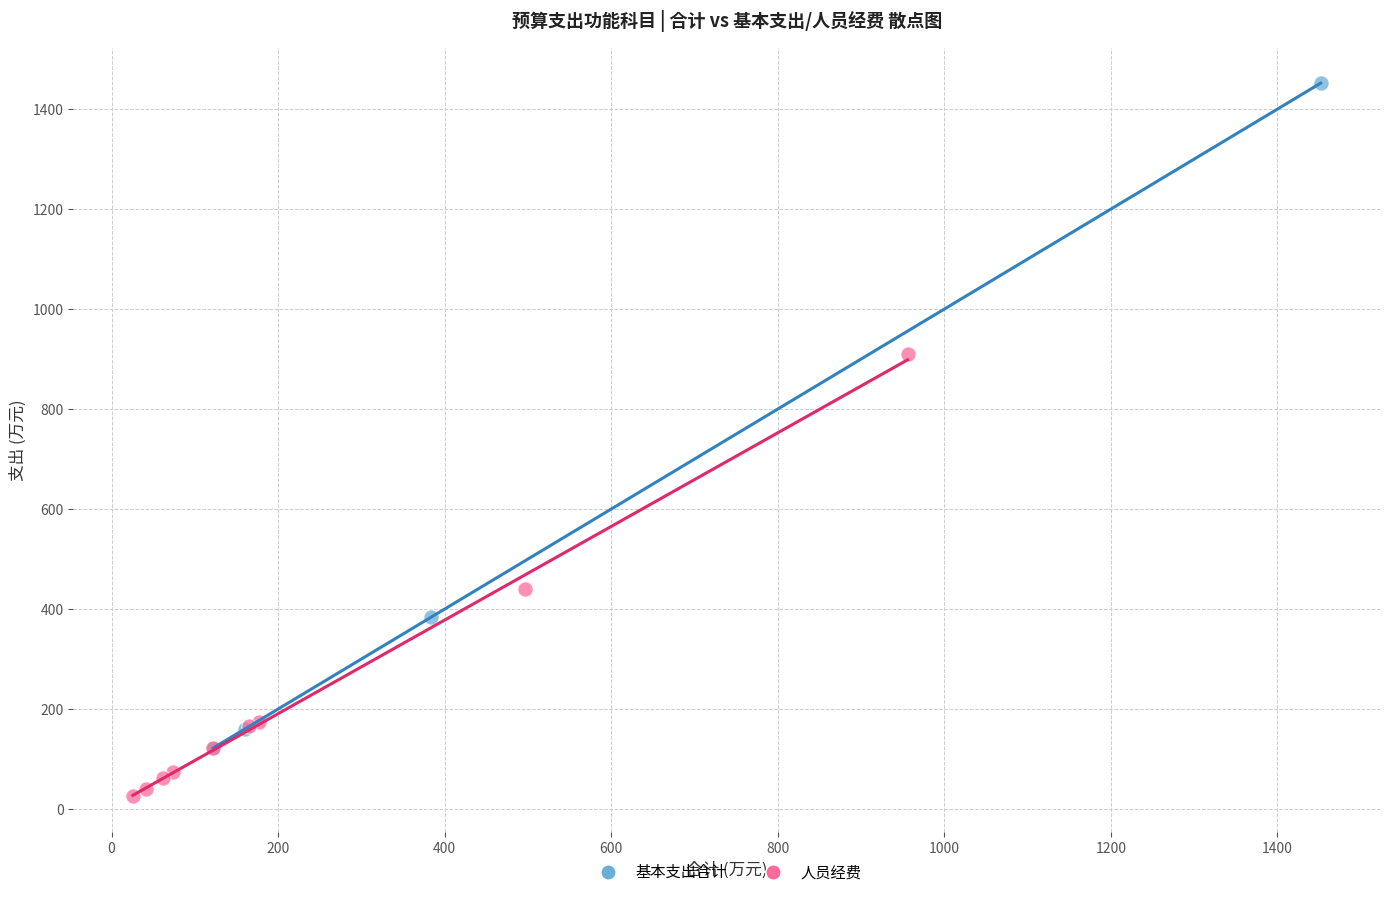

Which series contains the lowest Y value?

人员经费